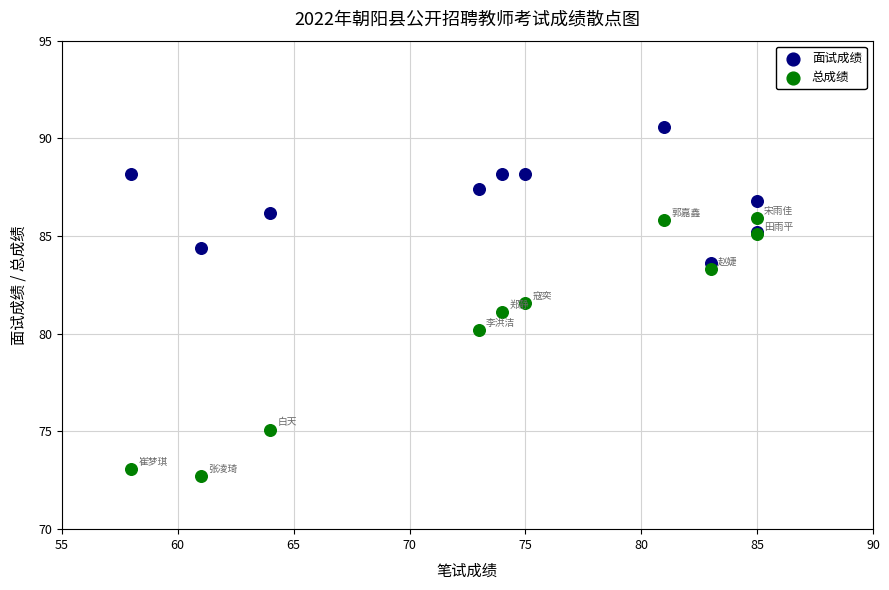

What are all the series names shown in the legend?

面试成绩, 总成绩